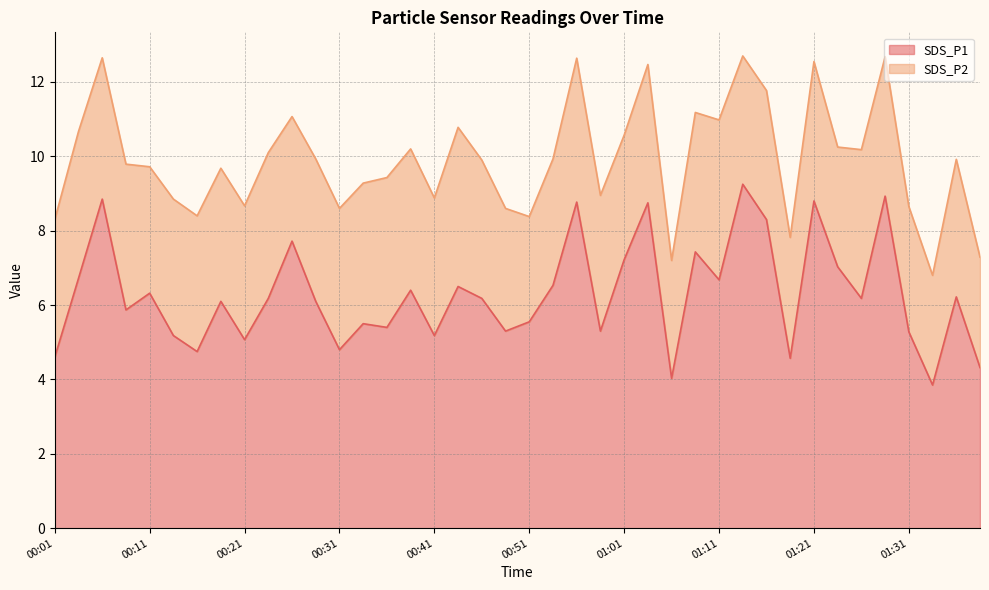

Reading right to left, extract all data points from this chart.

01:38=4.3	01:36=6.2	01:33=3.9	01:31=5.3	01:28=8.9	01:26=6.2	01:23=7.0	01:21=8.8	01:18=4.6	01:16=8.3	01:13=9.2	01:11=6.7	01:08=7.4	01:06=4.0	01:03=8.8	01:01=7.2	00:58=5.3	00:56=8.8	00:53=6.5	00:51=5.5	00:48=5.3	00:46=6.2	00:43=6.5	00:41=5.2	00:38=6.4	00:36=5.4	00:33=5.5	00:31=4.8	00:28=6.1	00:26=7.7	00:23=6.2	00:21=5.1	00:19=6.1	00:16=4.8	00:14=5.2	00:11=6.3	00:09=5.9	00:06=8.8	00:04=6.7	00:01=4.6